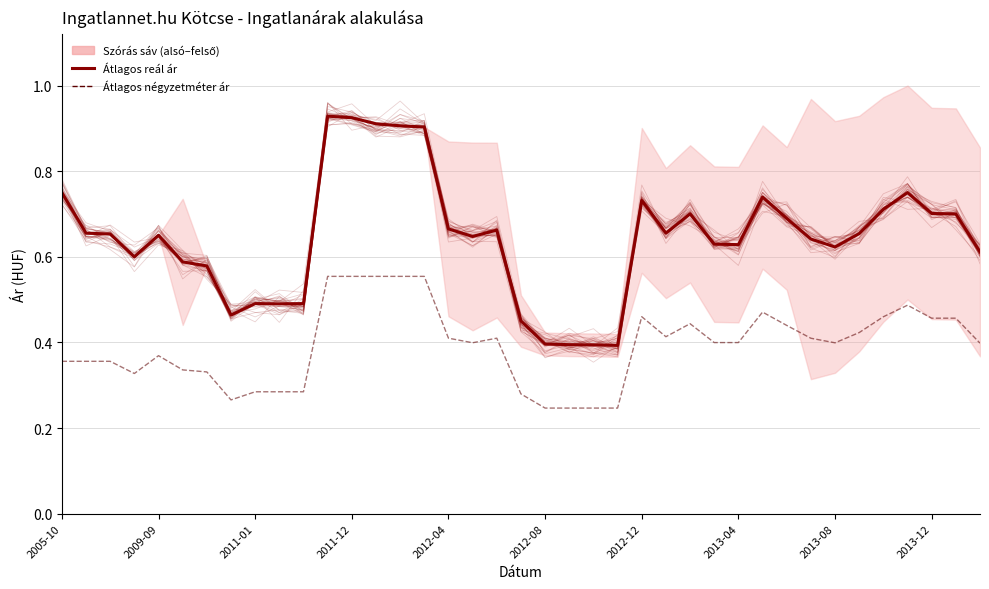

List the series in order of their peak value, lowest first.

Átlagos négyzetméter ár, Átlagos reál ár